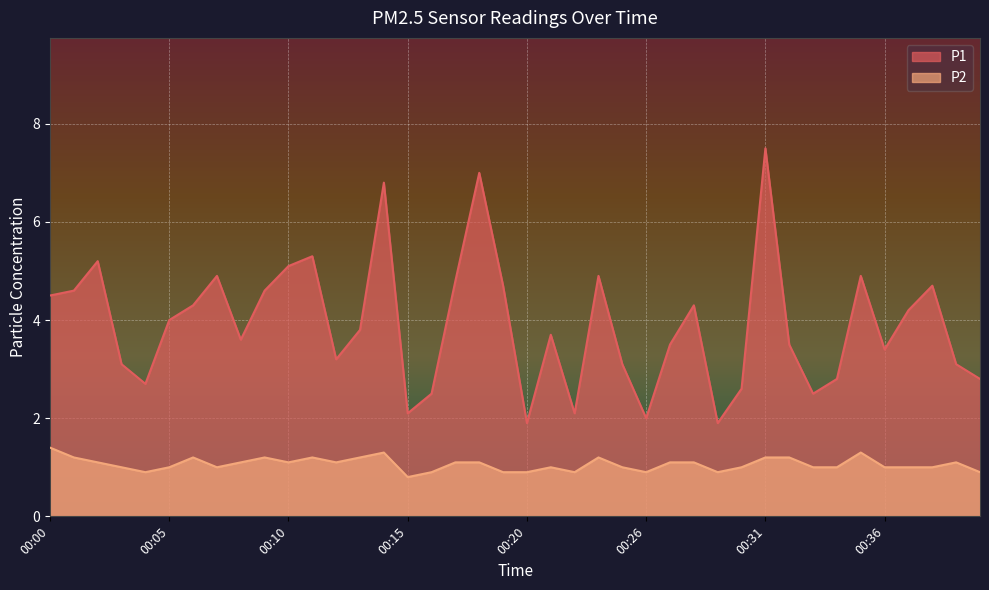

At 00:31, list the series in order from smallest to largest.

P2, P1